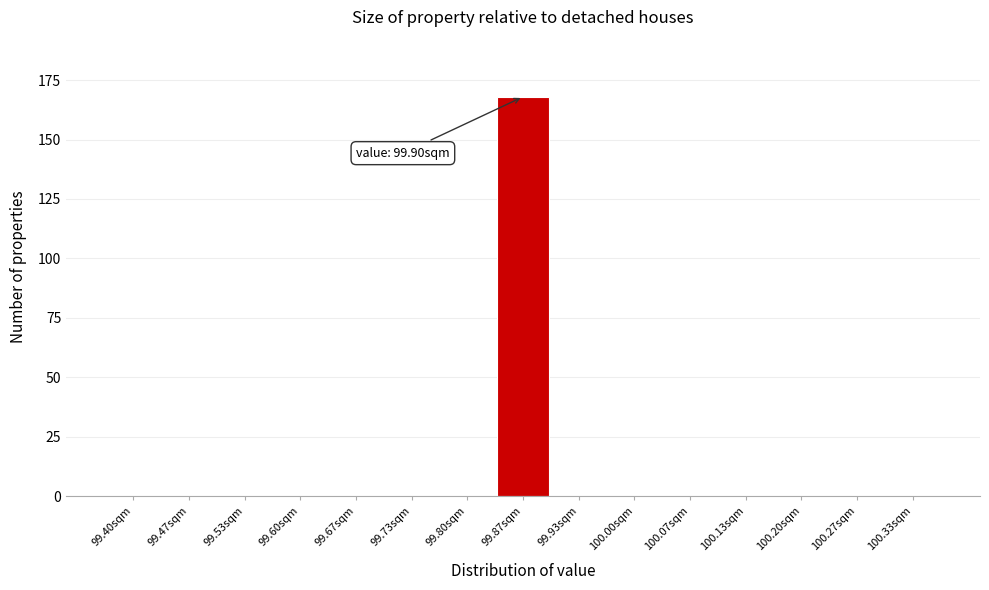

Reading left to right, transcribe all the data shown in this chart.

99.40sqm=0	99.47sqm=0	99.53sqm=0	99.60sqm=0	99.67sqm=0	99.73sqm=0	99.80sqm=0	99.87sqm=168	99.93sqm=0	100.00sqm=0	100.07sqm=0	100.13sqm=0	100.20sqm=0	100.27sqm=0	100.33sqm=0